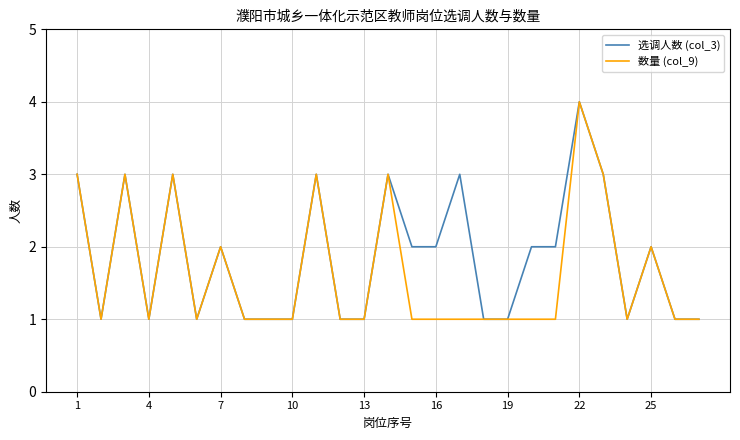

Which series has the largest total across all categories?

选调人数 (col_3)